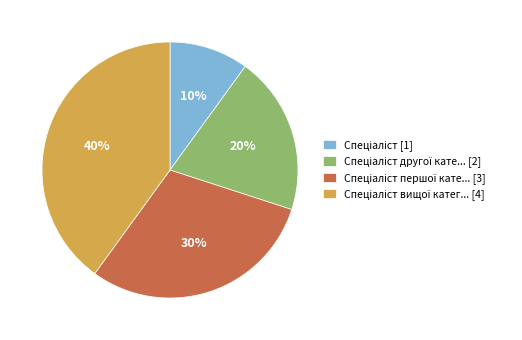

To the nearest percent, what is the average slice percentage?

25%